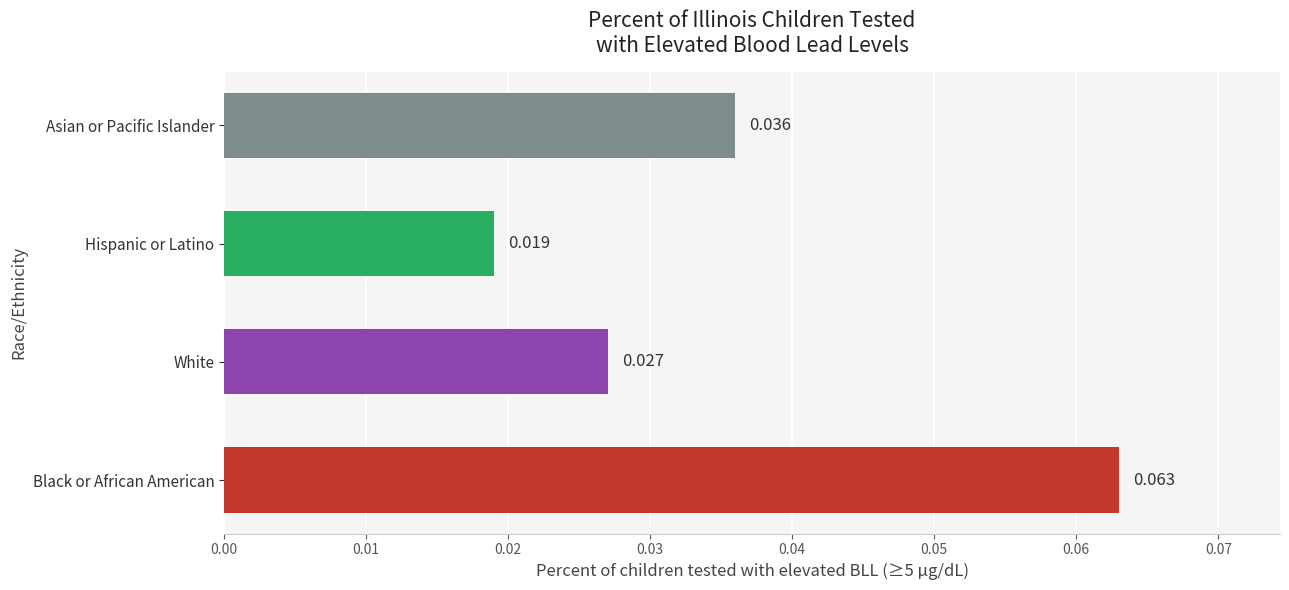

Rank the categories by value from lowest to highest.

Hispanic or Latino, White, Asian or Pacific Islander, Black or African American